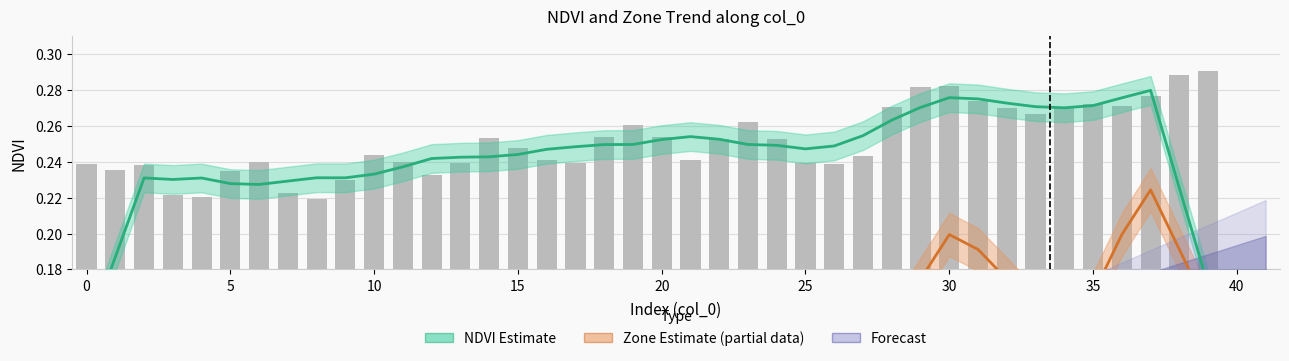

Reading left to right, what are all the values shown in this chart?

0=0.2	1=0.2	2=0.2	3=0.2	4=0.2	5=0.2	6=0.2	7=0.2	8=0.2	9=0.2	10=0.2	11=0.2	12=0.2	13=0.2	14=0.3	15=0.2	16=0.2	17=0.2	18=0.3	19=0.3	20=0.3	21=0.2	22=0.3	23=0.3	24=0.3	25=0.2	26=0.2	27=0.2	28=0.3	29=0.3	30=0.3	31=0.3	32=0.3	33=0.3	34=0.3	35=0.3	36=0.3	37=0.3	38=0.3	39=0.3